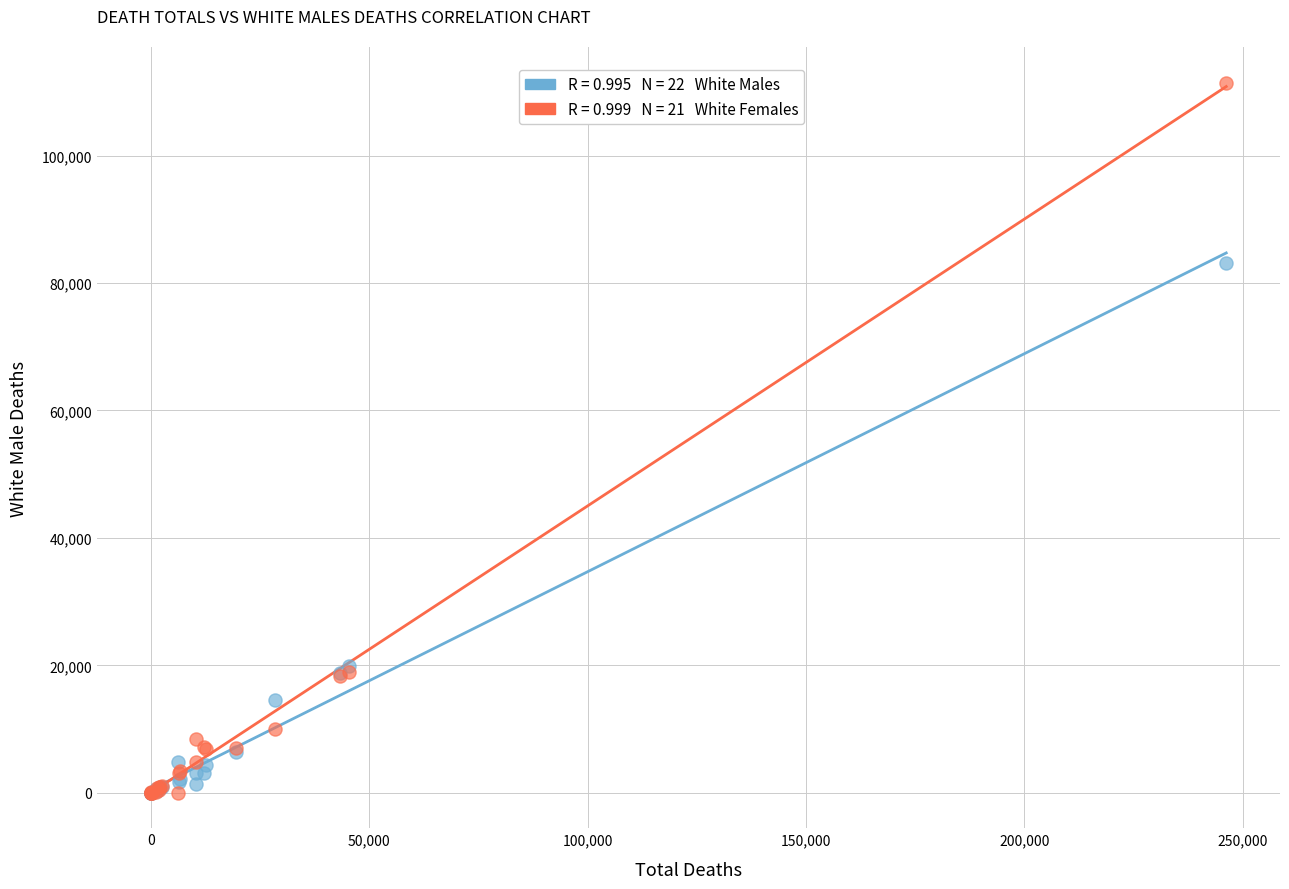

Across all series, what Y value is closest to 55738?

83218